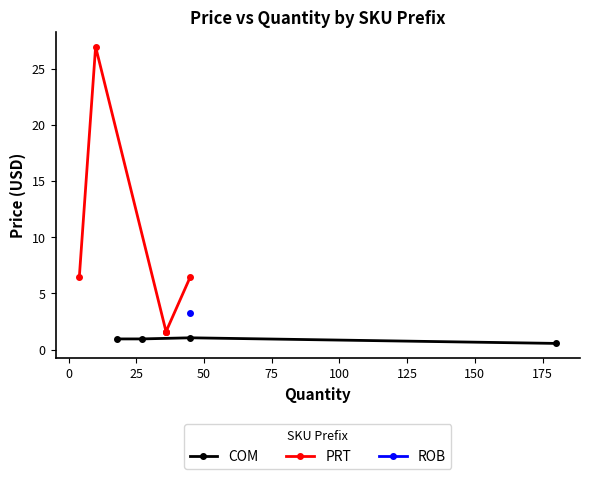

What is the change in value from COM-10594 to PRT-09139?

+25.9